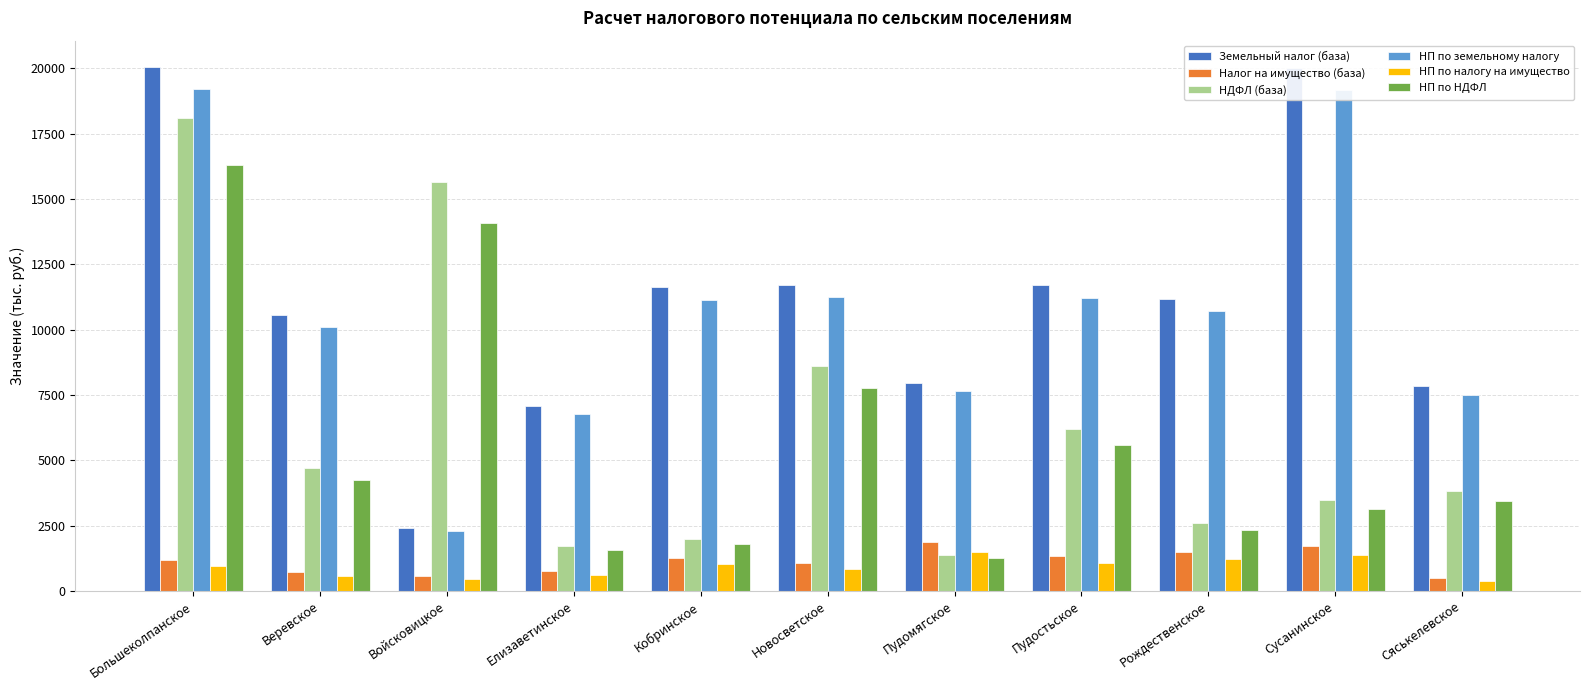

What is the difference between the Земельный налог (база) values at Пудомягское and Кобринское?

3660.0